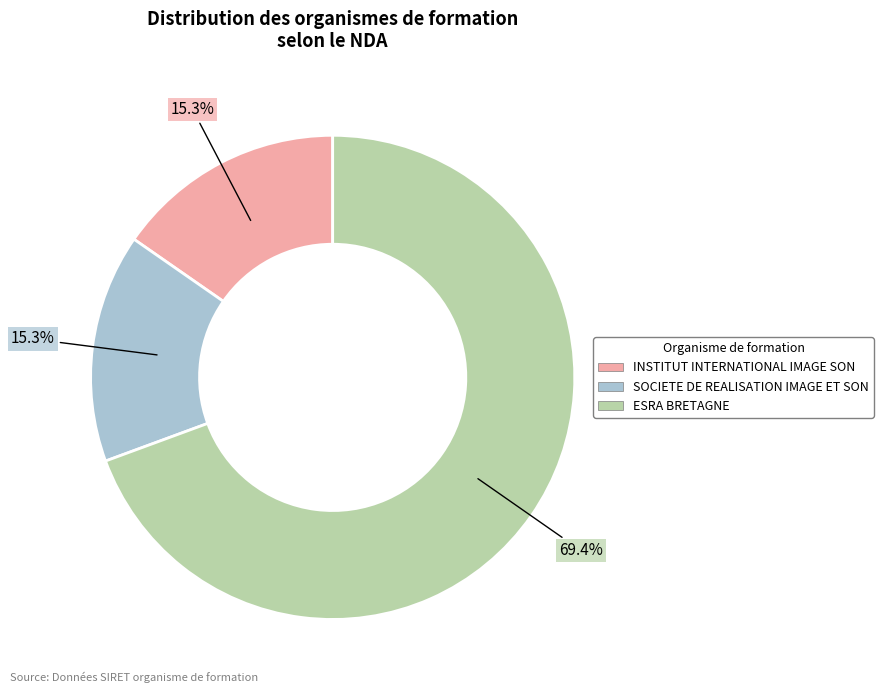

The INSTITUT INTERNATIONAL IMAGE SON slice represents 15% of the pie. True or false?

True